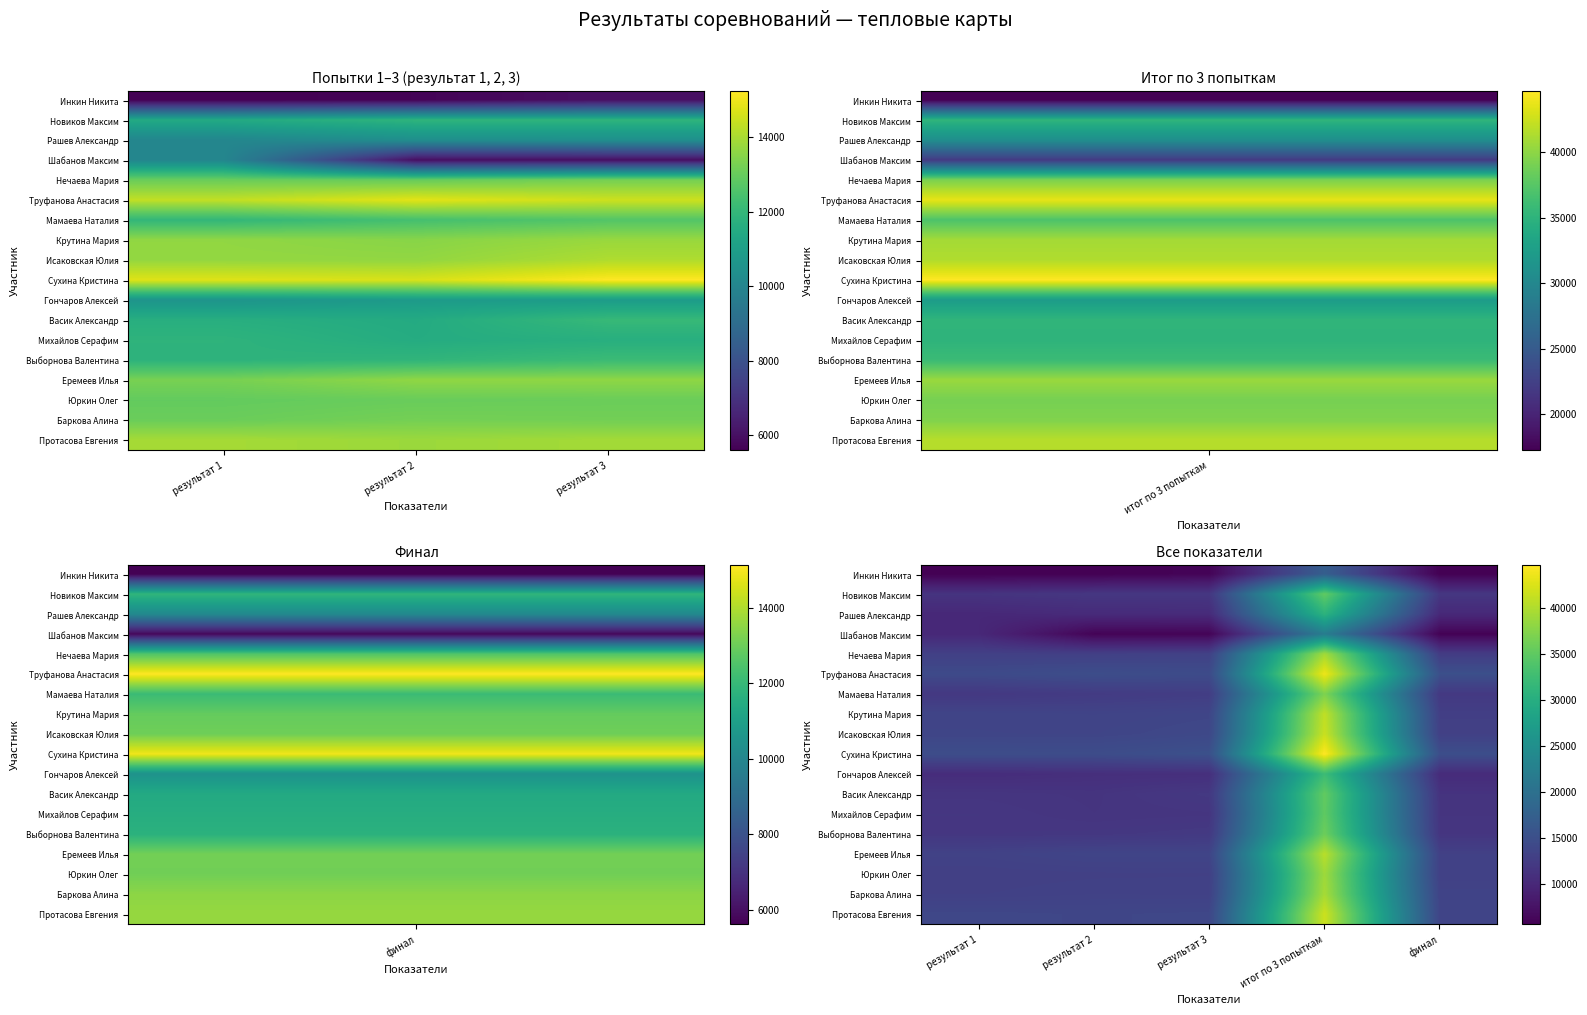

Rank the series at итог по 3 попыткам from highest to lowest value.

Сухина Кристина, Труфанова Анастасия, Протасова Евгения, Исаковская Юлия, Крутина Мария, Еремеев Илья, Баркова Алина, Нечаева Мария, Юркин Олег, Мамаева Наталия, Выборнова Валентина, Васик Александр, Новиков Максим, Михайлов Серафим, Гончаров Алексей, Рашев Александр, Шабанов Максим, Инкин Никита